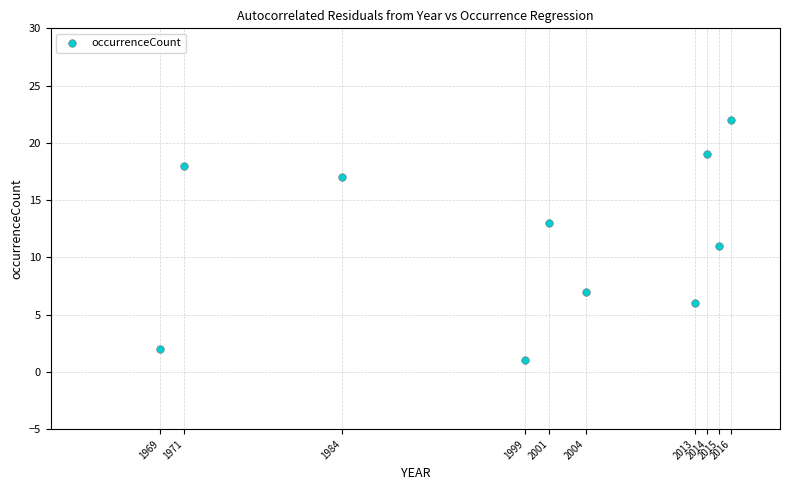

What is the range of Y values (max minus min)?

21